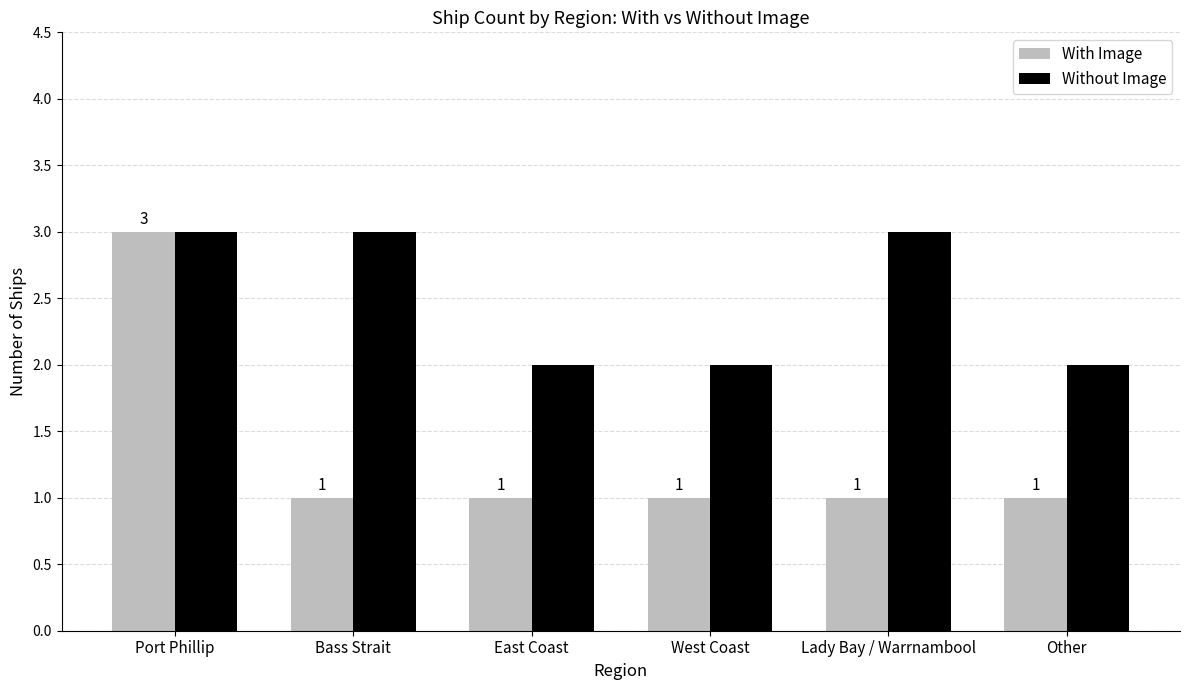

What is the label of the 3rd bar from the left?

East Coast